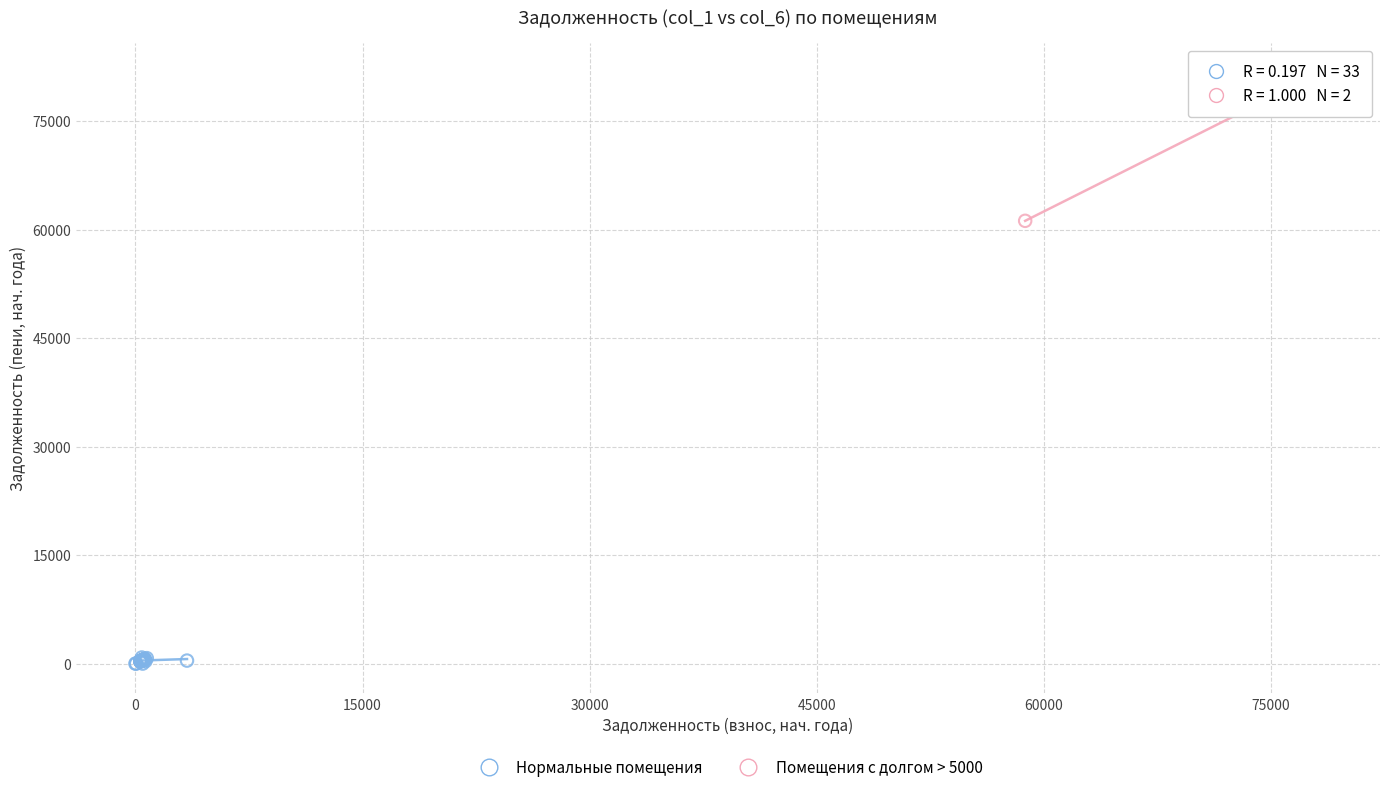

Which series has the largest Y range (max minus min)?

Помещения с долгом > 5000